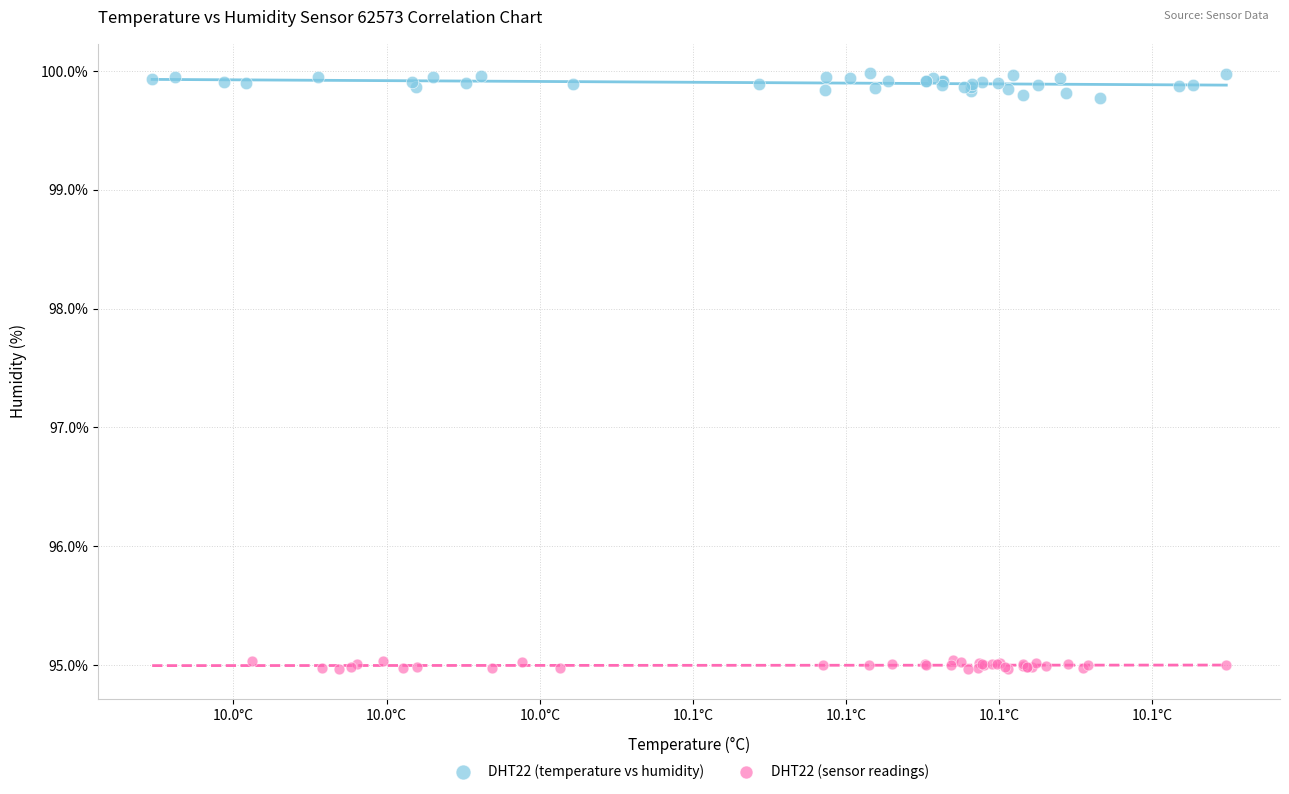

Which series contains the highest Y value?

DHT22 (temperature vs humidity)